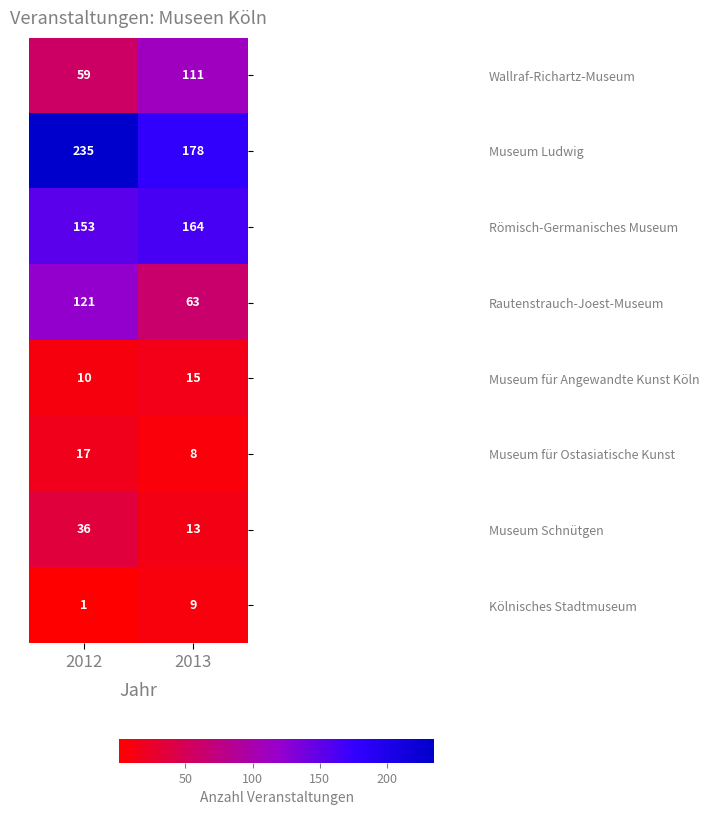

Where is Wallraf-Richartz-Museum nearest to the value 85?

2012